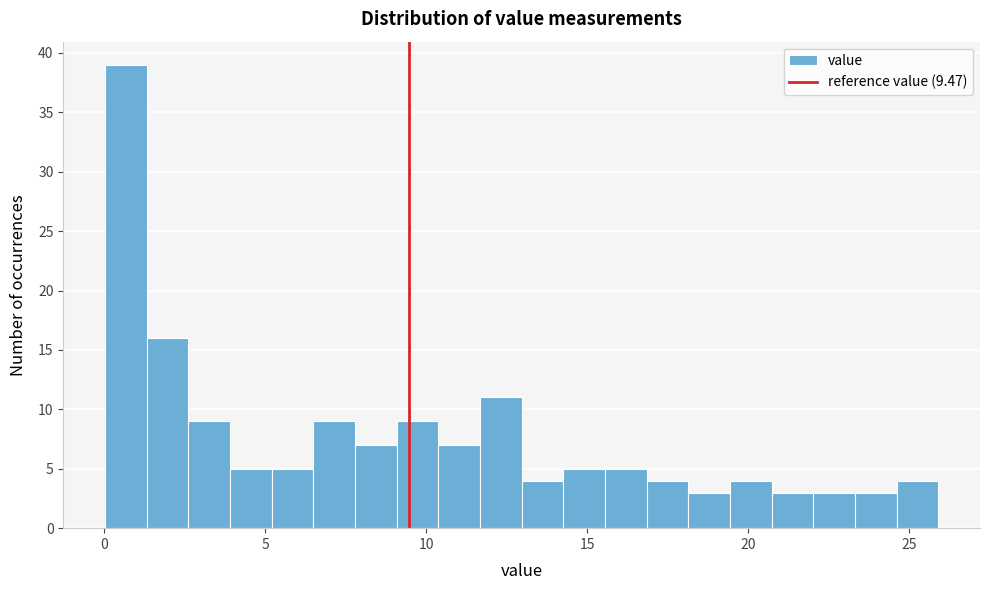

Around what value on the x-axis is the tallest bar? Give the approximate position of its centre, as read against the axis.

0.5